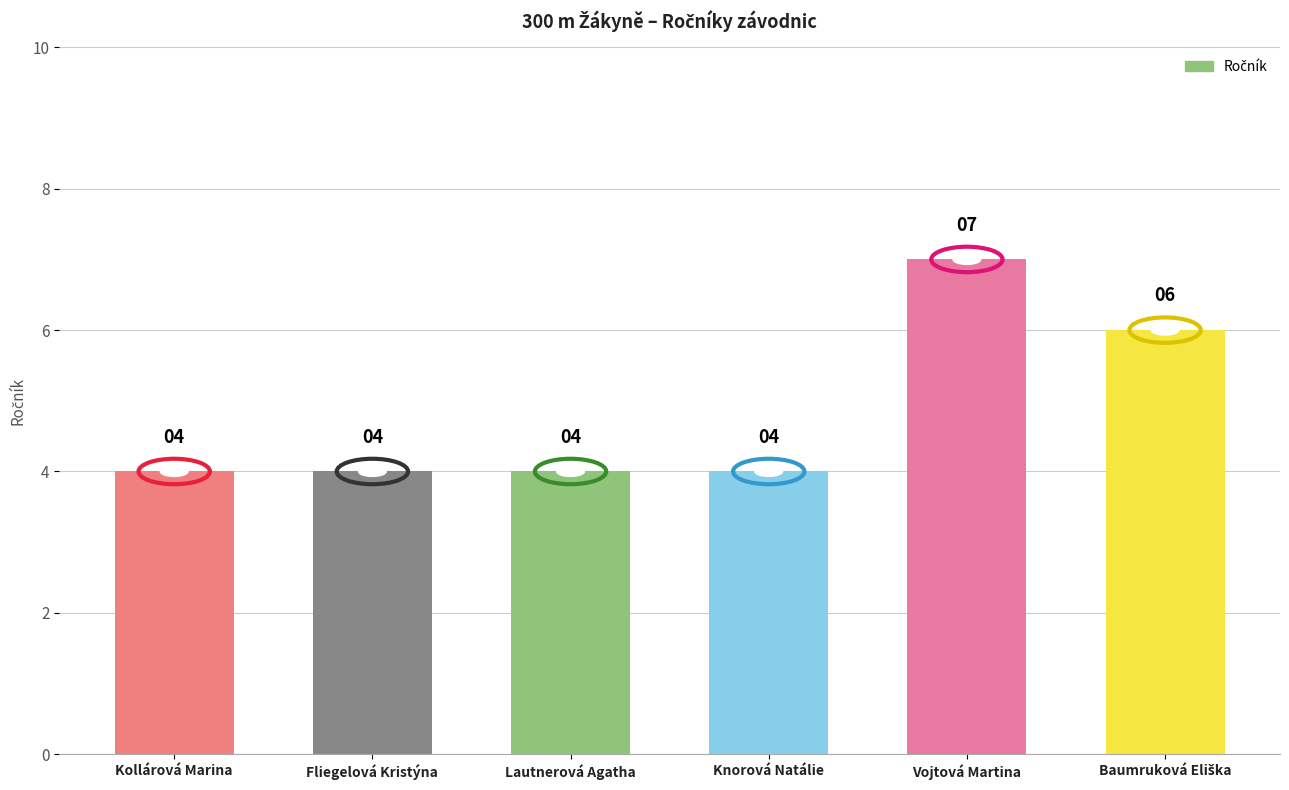

What is the ratio of the value at Lautnerová Agatha to the value at Fliegelová Kristýna?

1.0